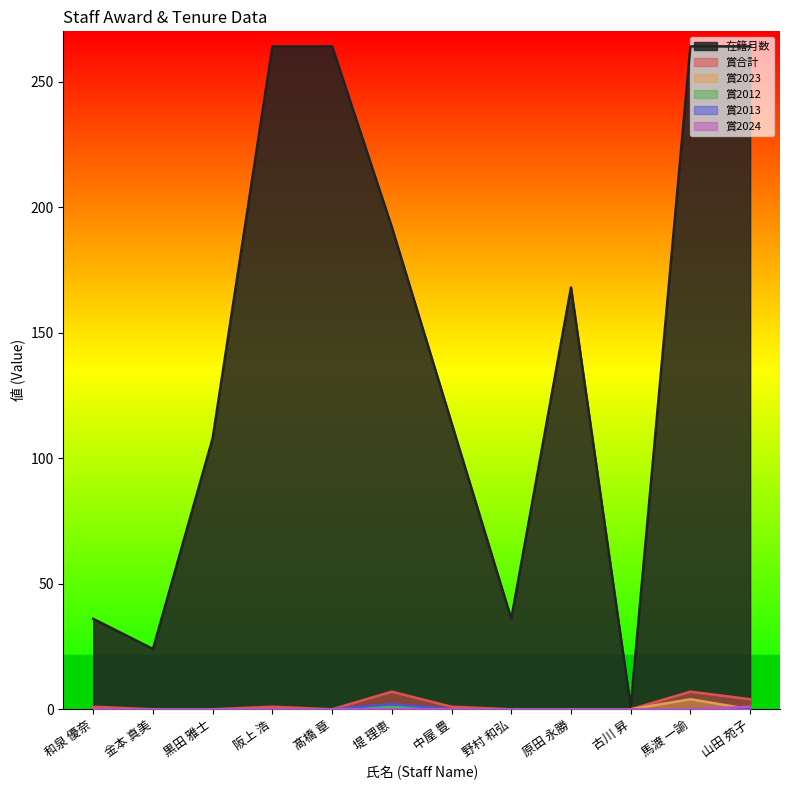

List the series in order of their peak value, lowest first.

賞2012, 賞2024, 賞2013, 賞2023, 賞合計, 在籍月数